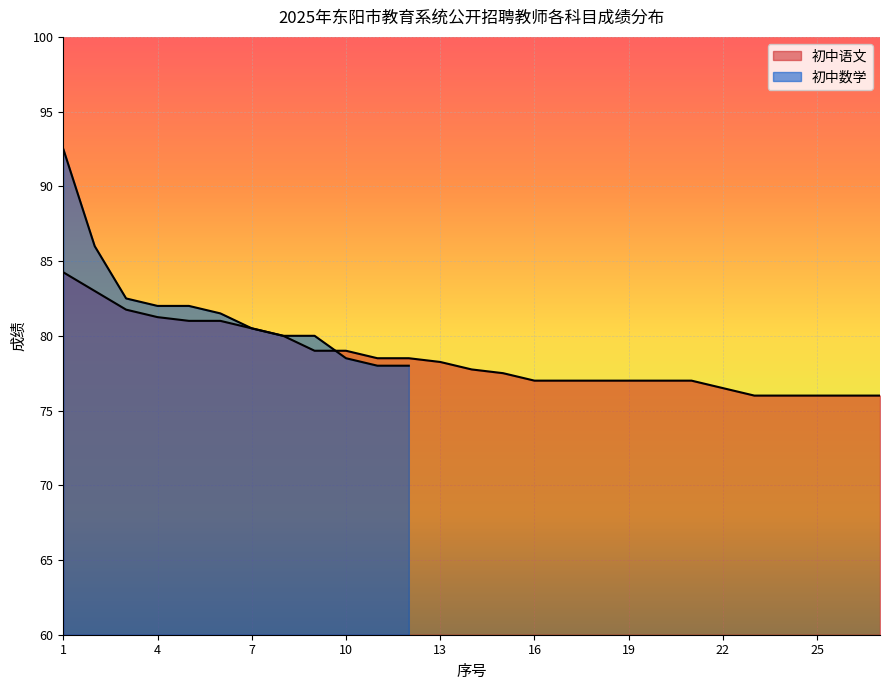

What is the minimum value shown in the chart?

76.0